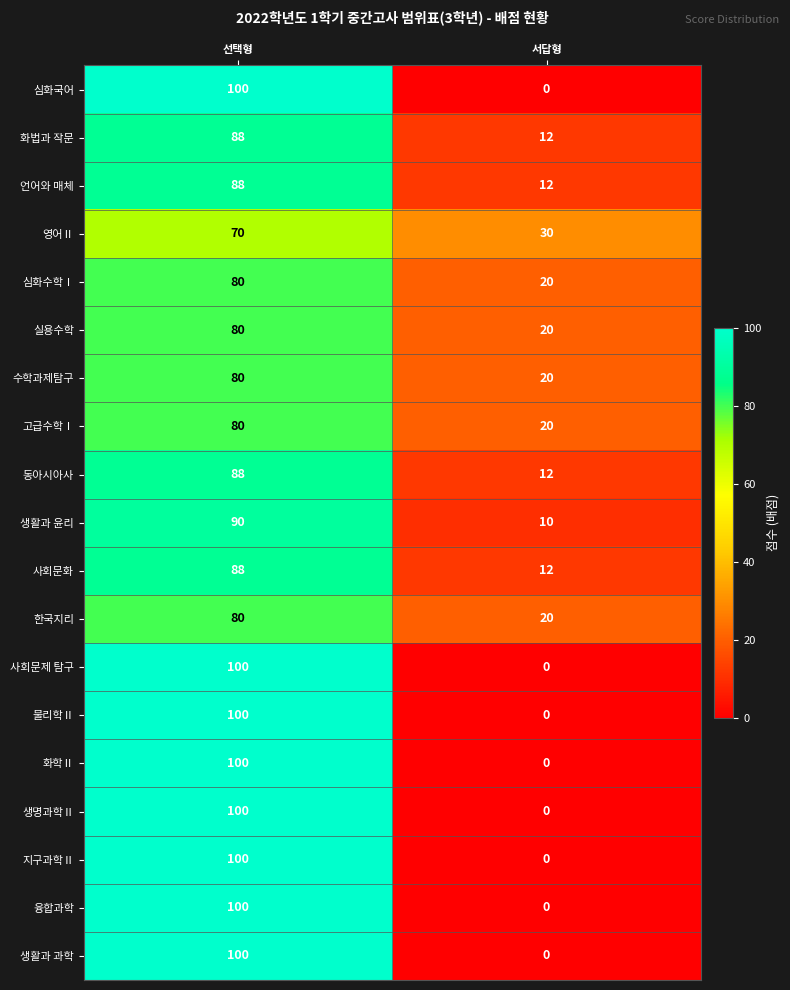

At which category is the sum across all series the highest?

선택형